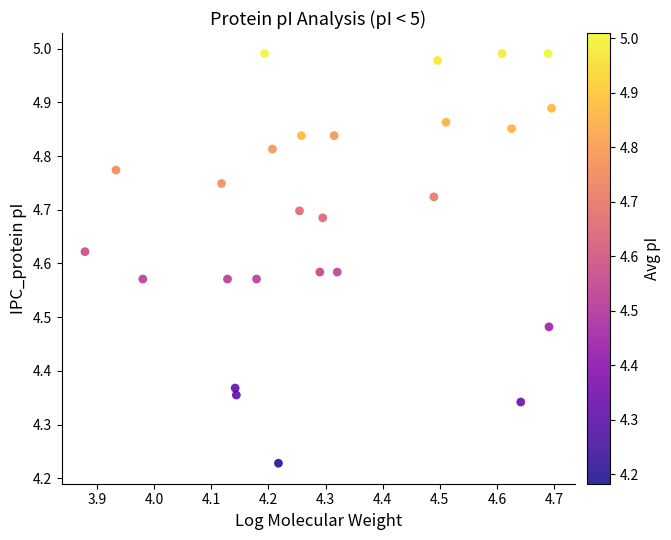

What is the range of Y values (max minus min)?

0.8